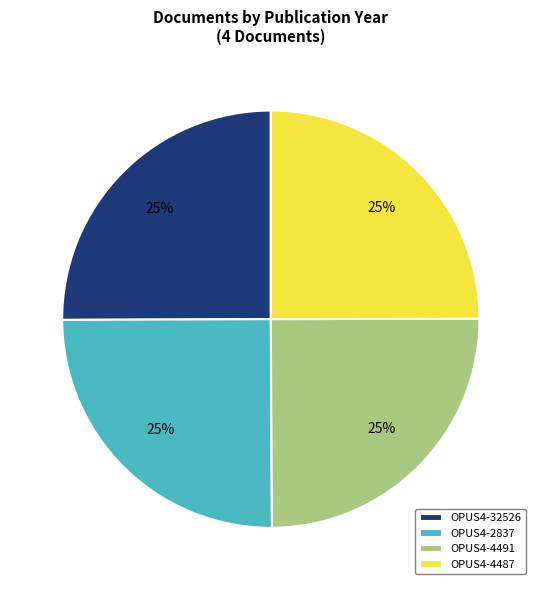

The OPUS4-32526 slice represents 35% of the pie. True or false?

False